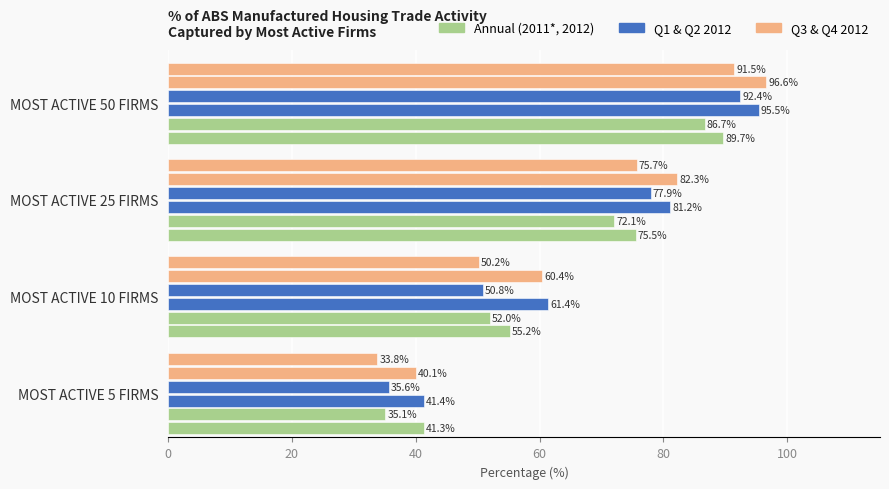

Count the number of data series in this chart.

6